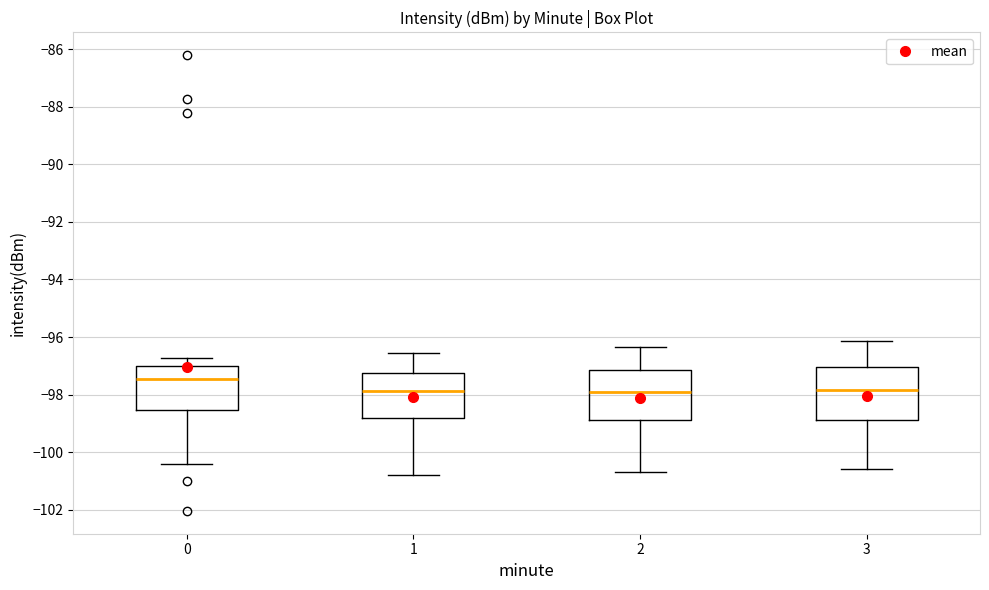

Reading left to right, read every box against the y-axis: the position of its median line, the range the box covers, and the ends of its whiskers. The values are not printed on the chart, so give them approximately, as read against the axis.

0: median -97.4, box -98.6 to -97.0, whiskers -100.4 to -96.8
1: median -97.8, box -98.8 to -97.2, whiskers -100.8 to -96.6
2: median -97.8, box -98.8 to -97.2, whiskers -100.6 to -96.4
3: median -97.8, box -98.8 to -97.0, whiskers -100.6 to -96.2